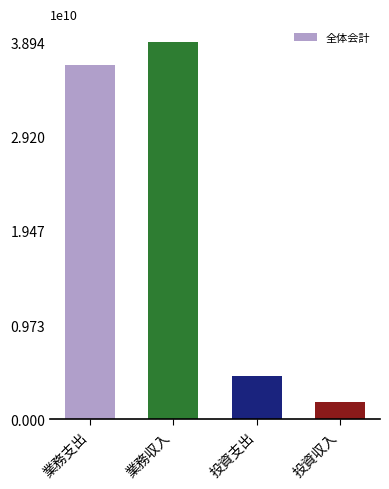

Rank the categories by value from lowest to highest.

投資収入, 投資支出, 業務支出, 業務収入